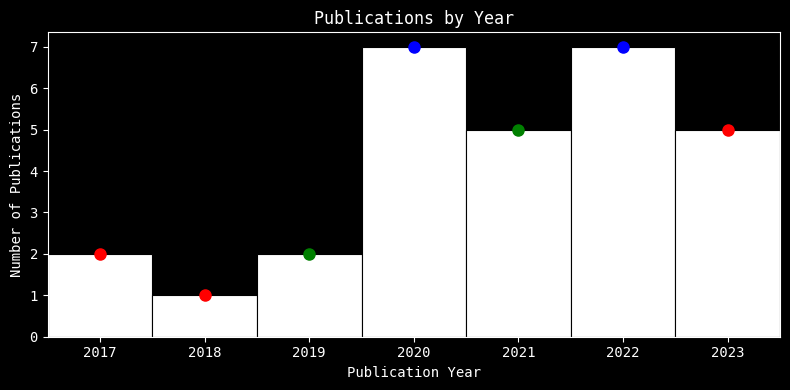

Reading left to right, transcribe this chart: for each bar, give the range it covers on the x-axis and its height. The values are not printed on the chart, so give them approximately, as read against the axis.

2016.5 to 2017.5: 2
2017.5 to 2018.5: 1
2018.5 to 2019.5: 2
2019.5 to 2020.5: 7
2020.5 to 2021.5: 5
2021.5 to 2022.5: 7
2022.5 to 2023.5: 5